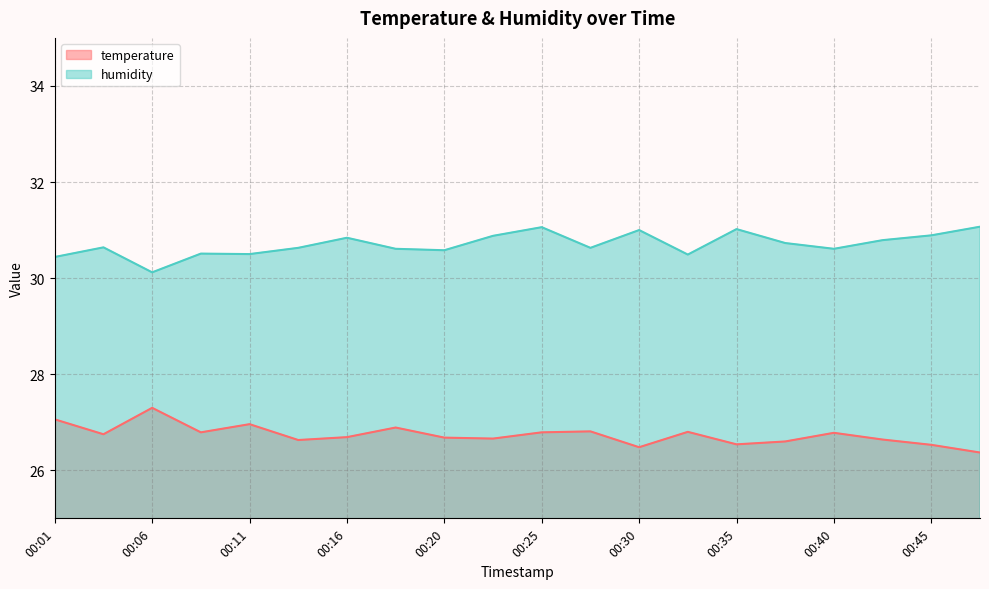

At how many categories does at least one series exceed 28?

20